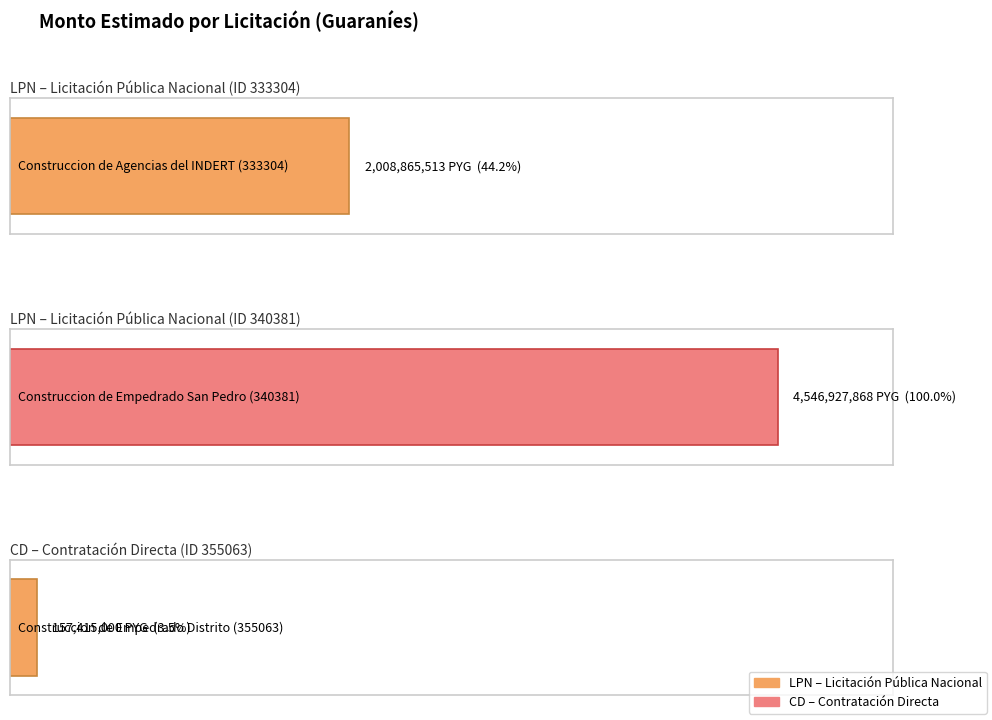

True or false: the data shows 4546927868 at Construccion de Empedrado
San Pedro (340381).

True